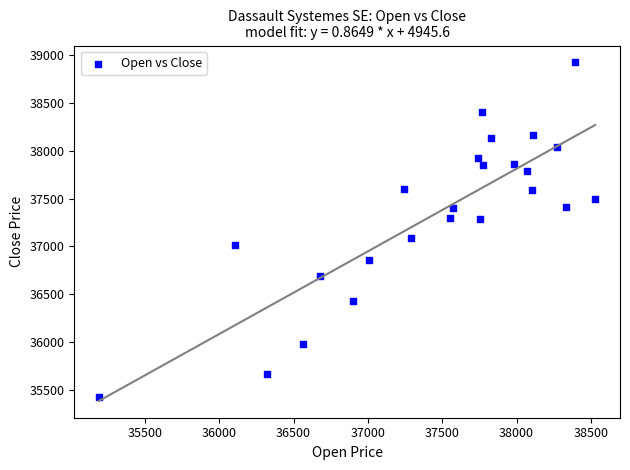

What is the range of X values (max minus min)?

3338